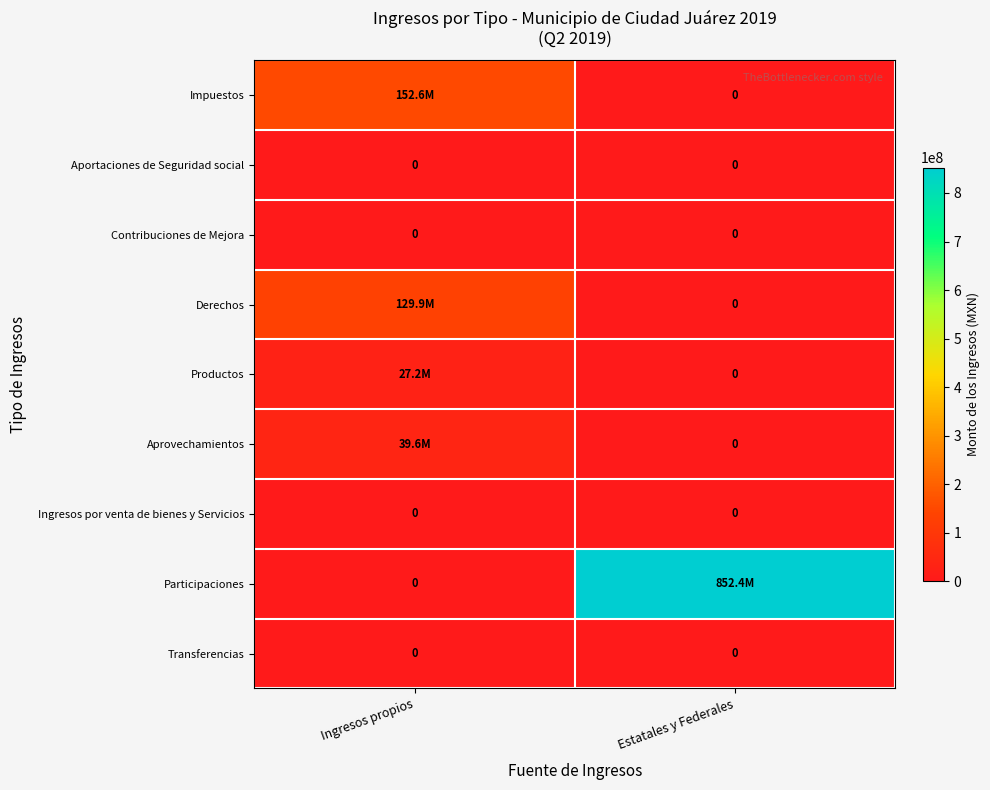

Is the value of Contribuciones de Mejora at Ingresos propios greater than the value of Participaciones at Ingresos propios?

No